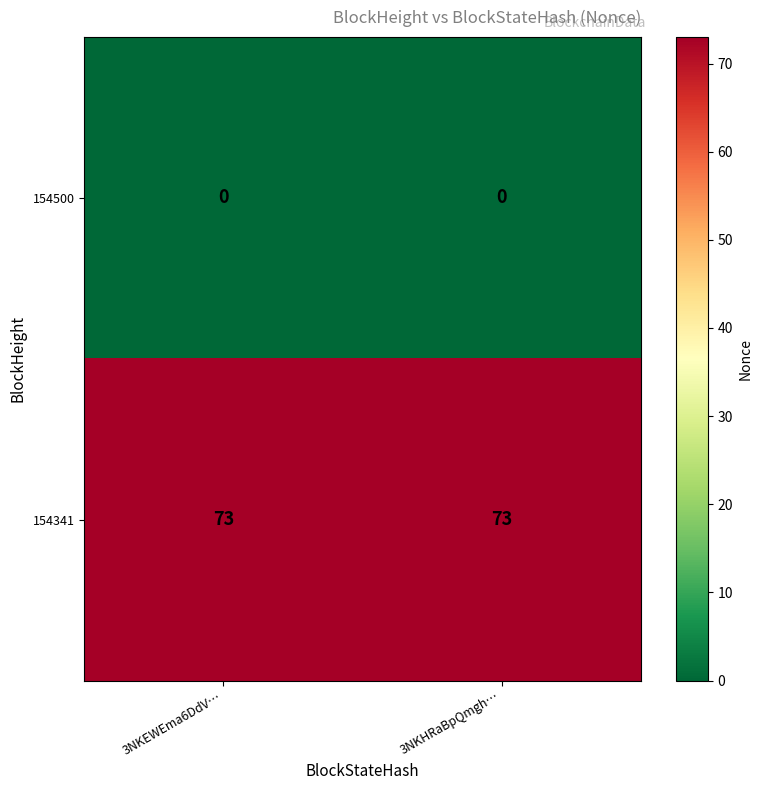

Reading left to right, what are all the values shown in this chart?

154500: 3NKEWEma6DdV…=0	3NKHRaBpQmgh…=0
154341: 3NKEWEma6DdV…=73	3NKHRaBpQmgh…=73